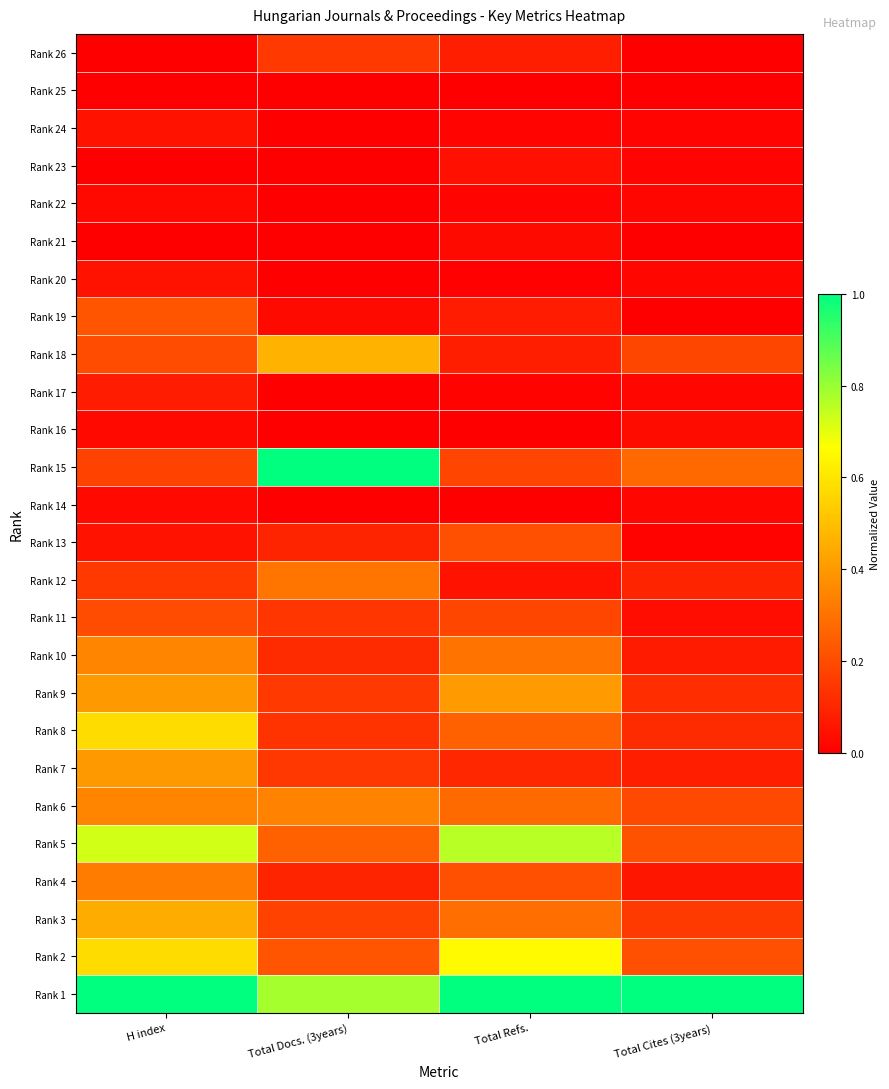

Count the number of data series in this chart.

26